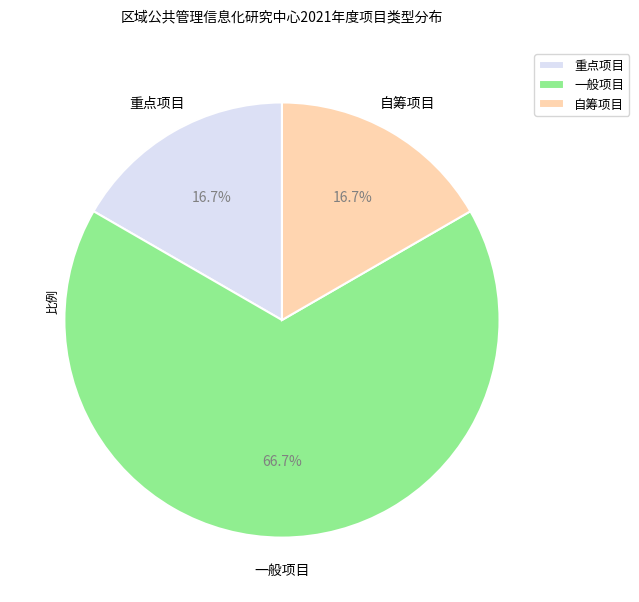

True or false: 自筹项目 accounts for 17% of the total.

True